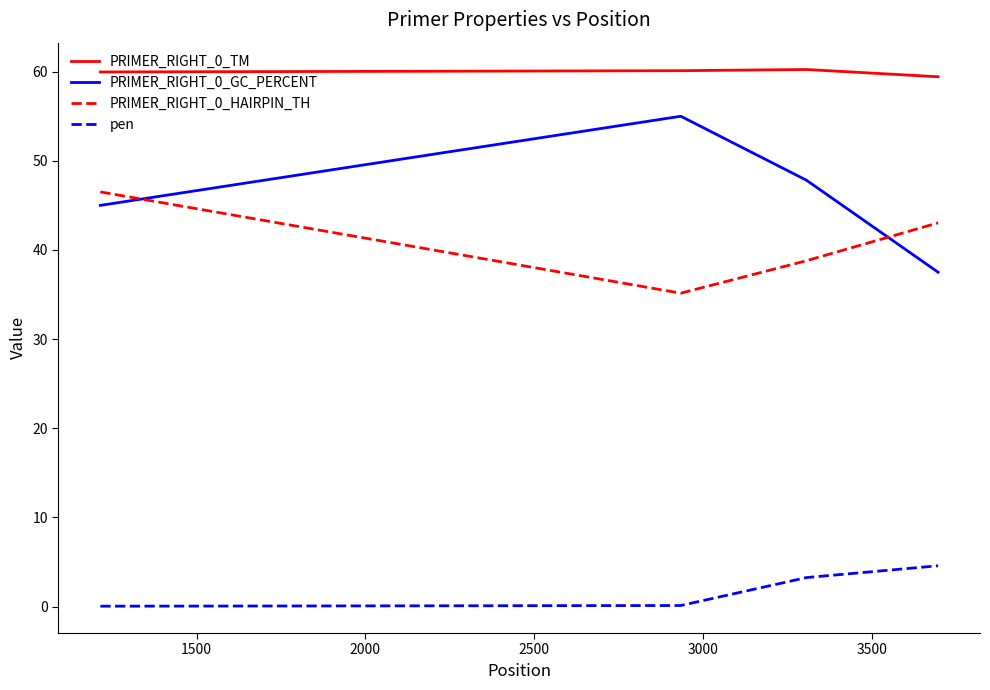

Does the chart have visible grid lines?

No